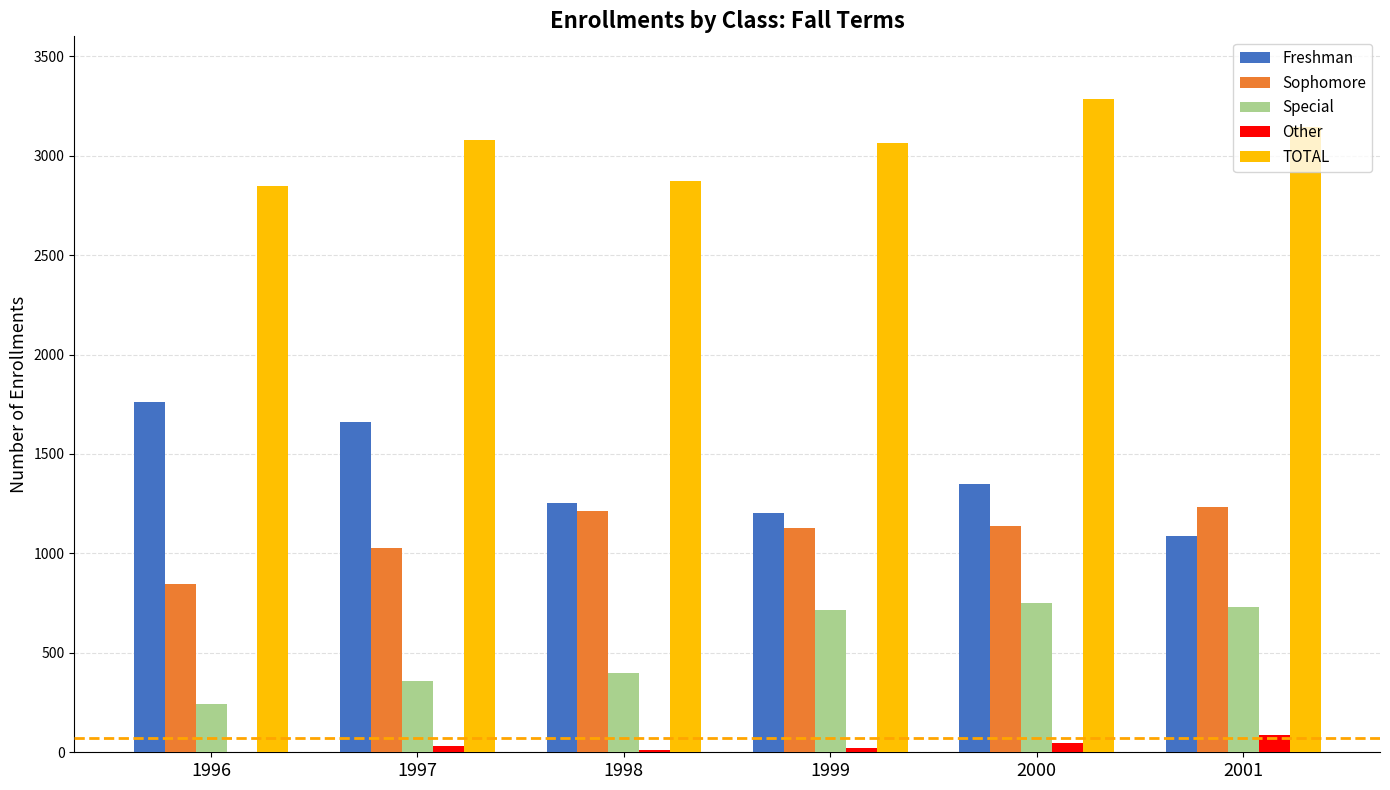

The value of Other at 2001 is 89. True or false?

True